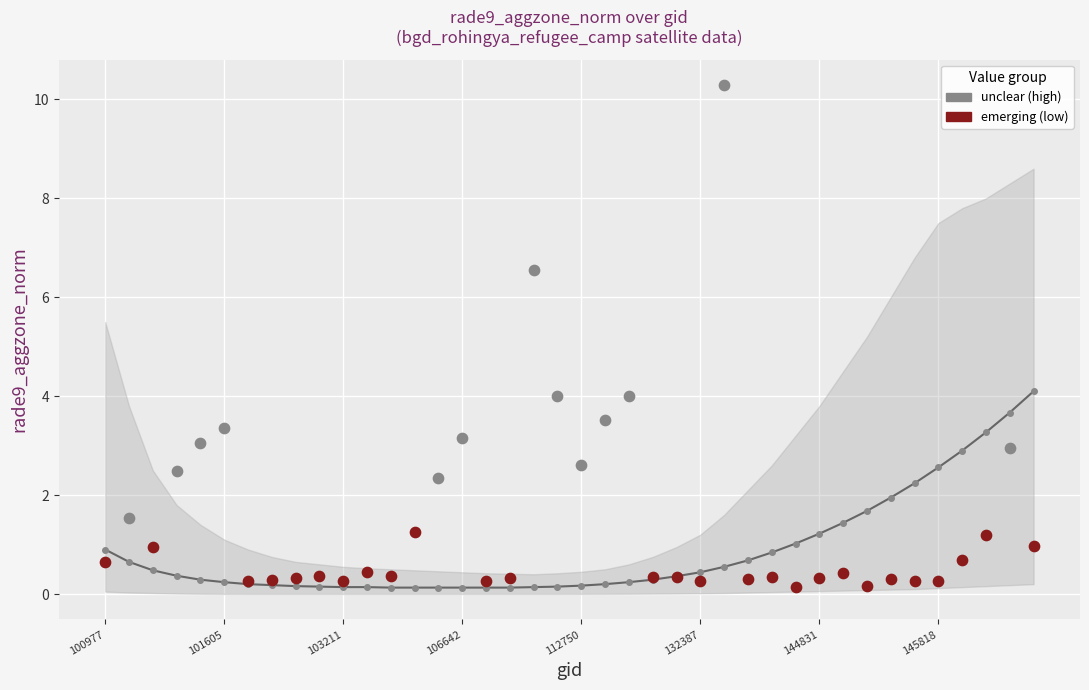

What is the change in value from 28 to 37?

+2.4